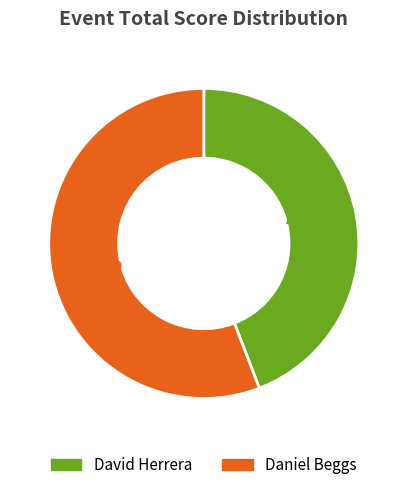

Approximately how many times larger is the value at Daniel Beggs compared to David Herrera?

1.3